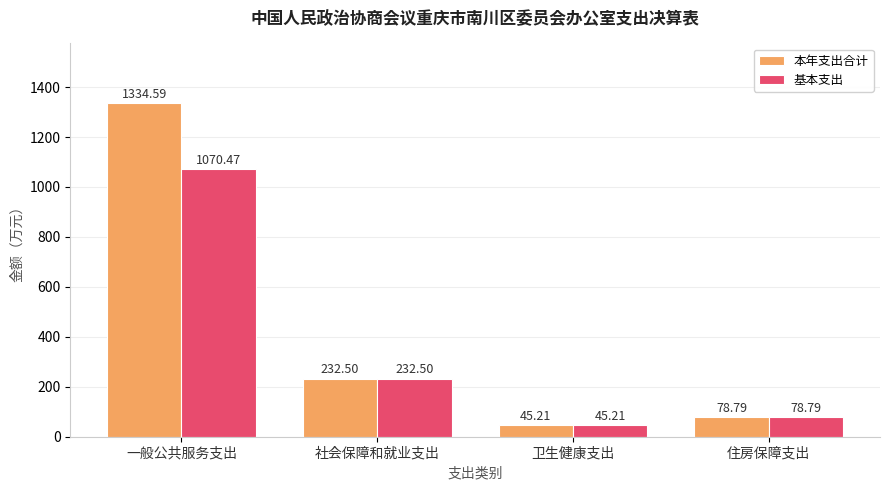

What is the difference between the highest and lowest values at 一般公共服务支出?

264.1